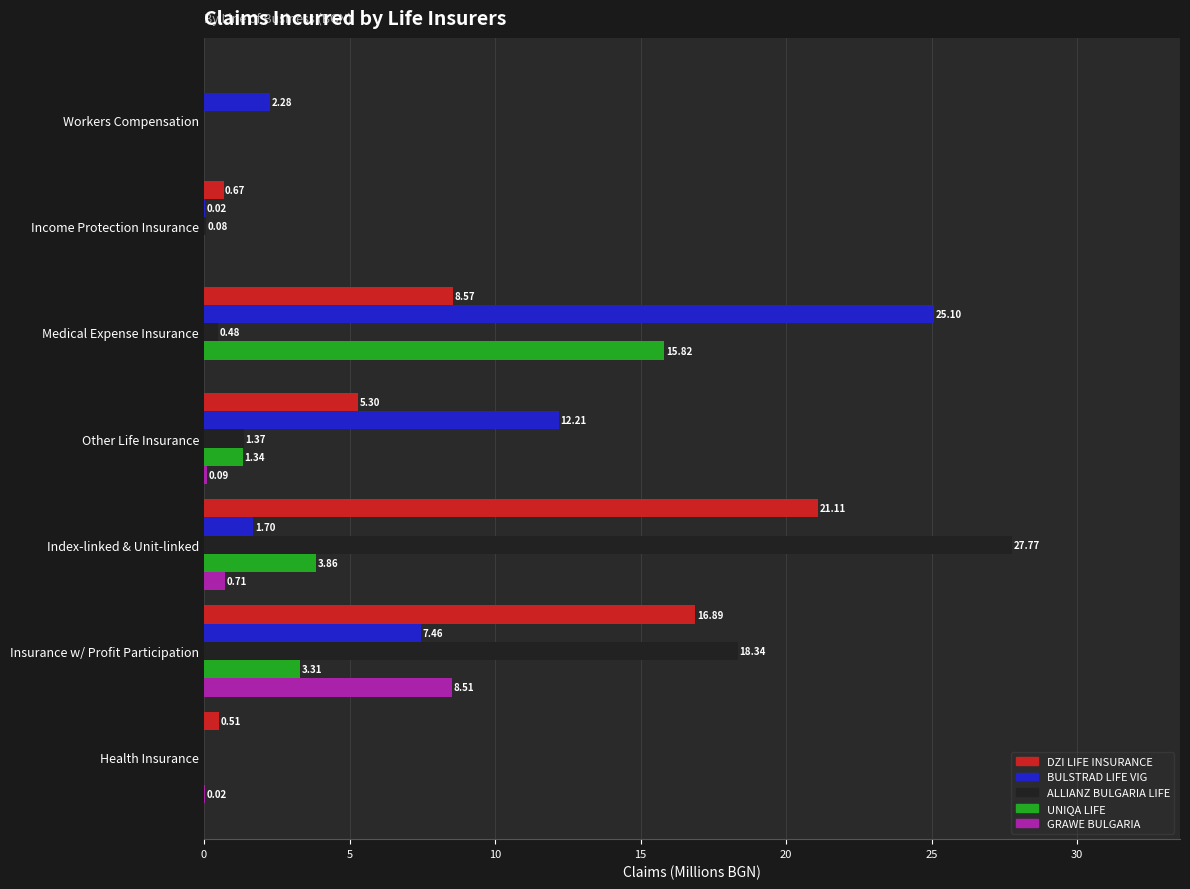

Which category has the highest value across all series?

Index-linked & Unit-linked